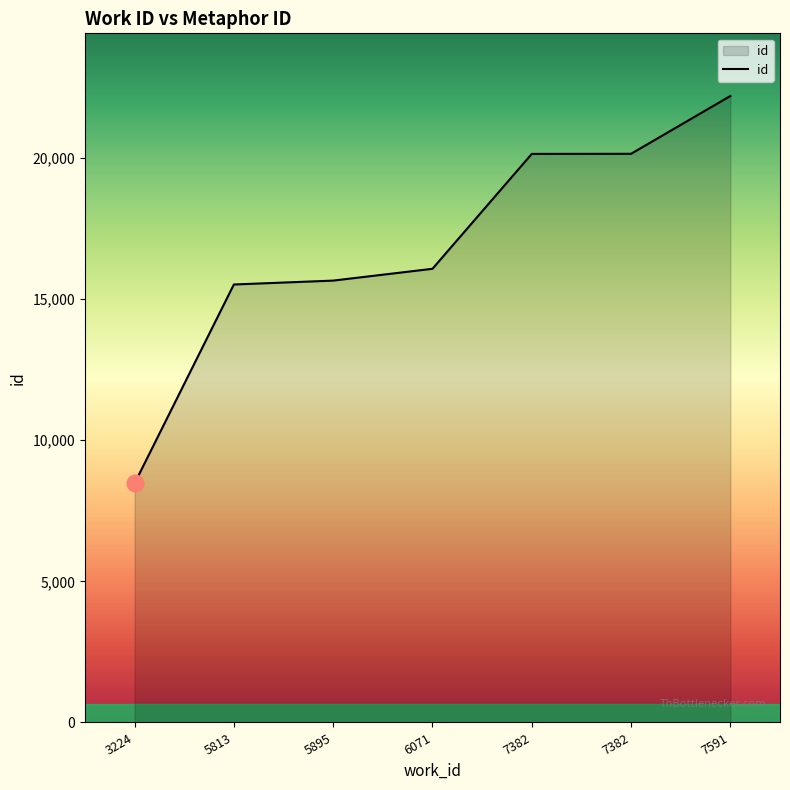

Which category has the highest value across all series?

7591